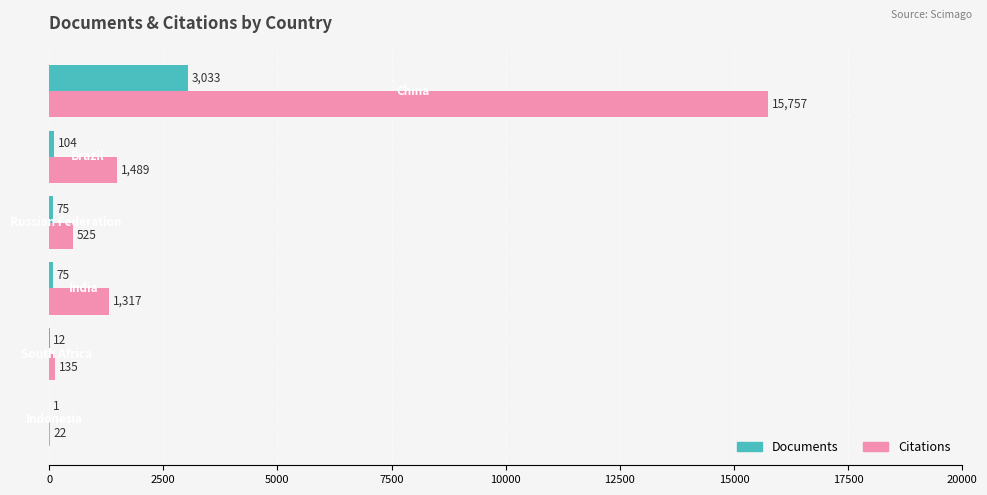

What is the sum of all Citations values?

19245